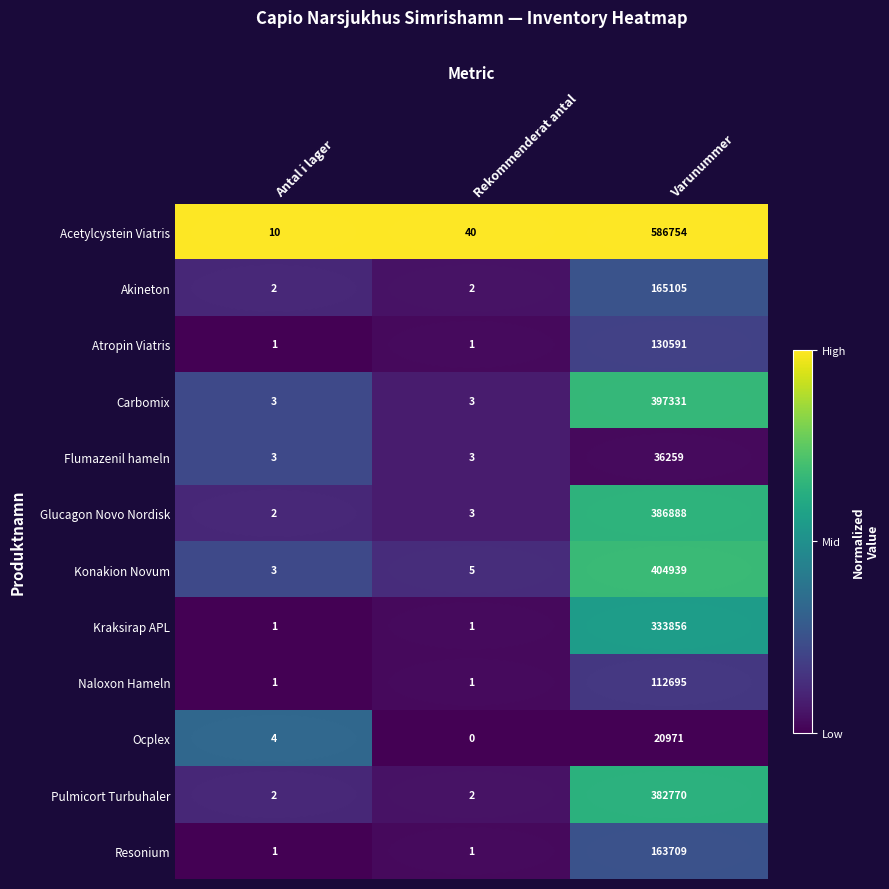

Which label corresponds to the largest value in the chart?

Varunummer